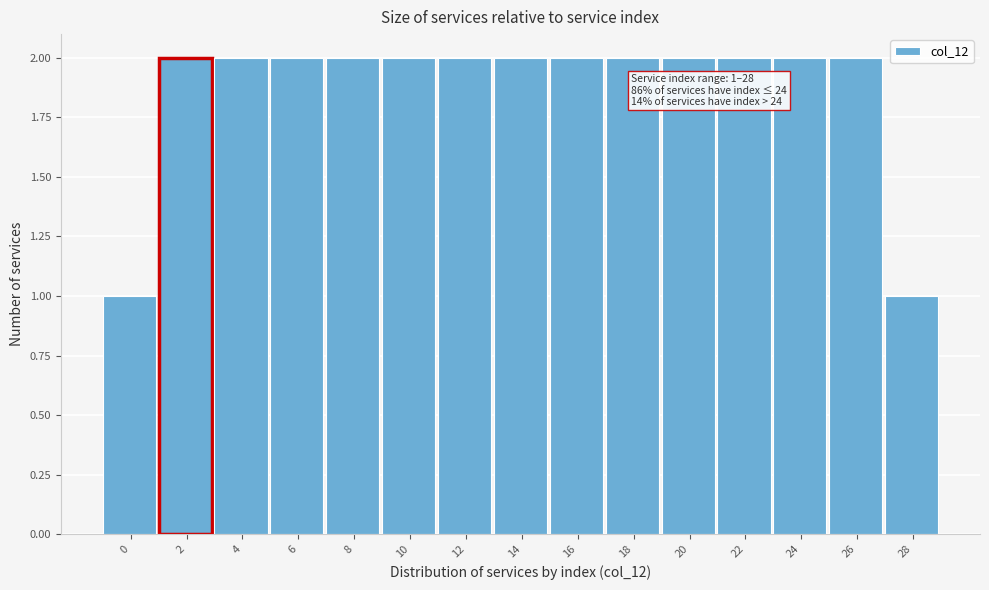

Reading left to right, list all the values displayed in this chart.

1	2	2	2	2	2	2	2	2	2	2	2	2	2	1